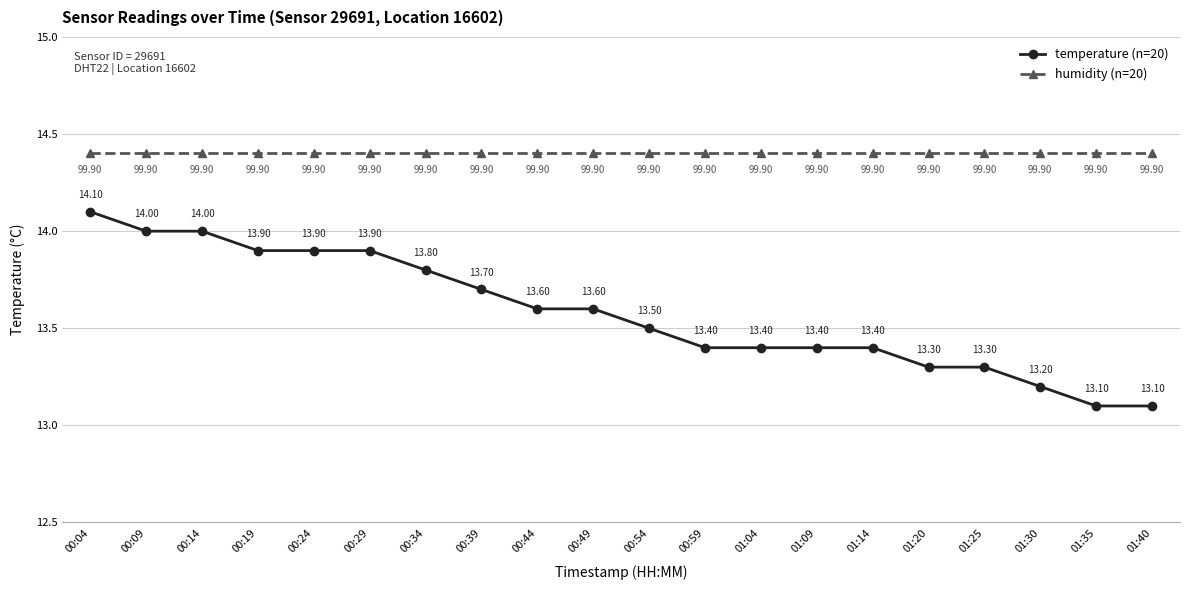

At how many categories does at least one series exceed 14?

20